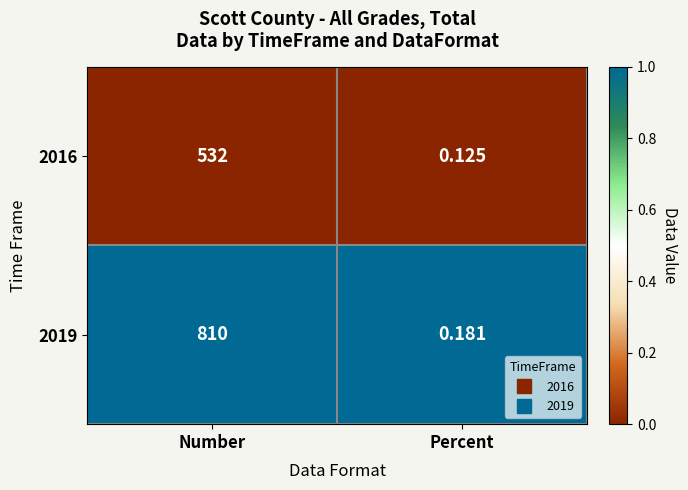

List the series in order of their overall mean, highest first.

2019, 2016